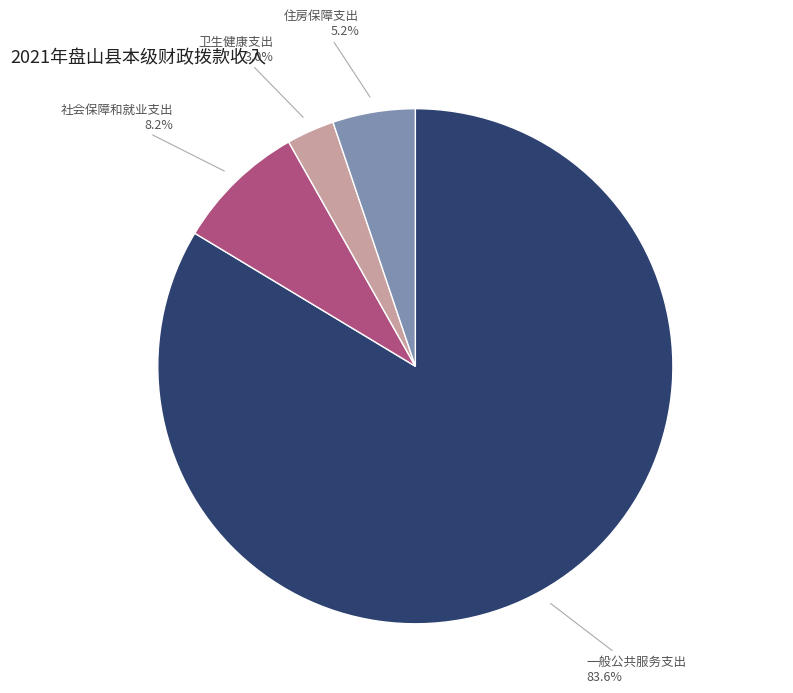

To the nearest percent, what is the difference between the 卫生健康支出 and 住房保障支出 slice percentages?

2%